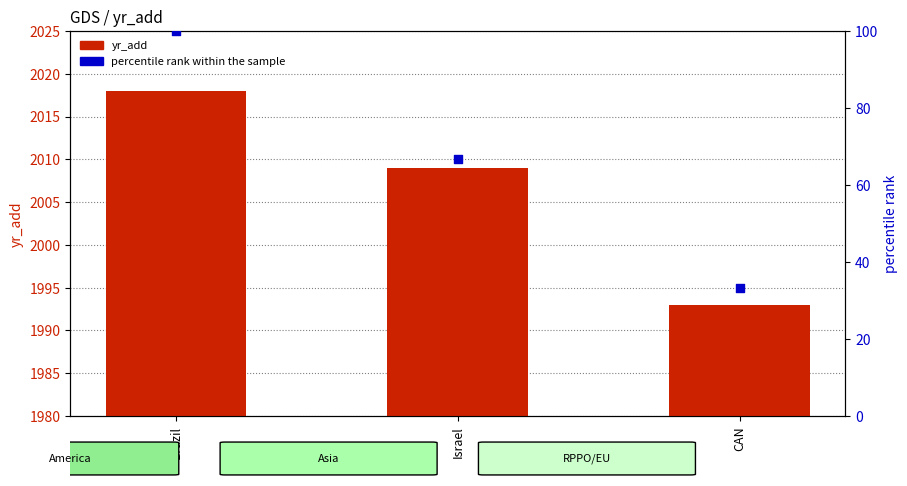

Which series has the largest Y range (max minus min)?

percentile rank within the sample